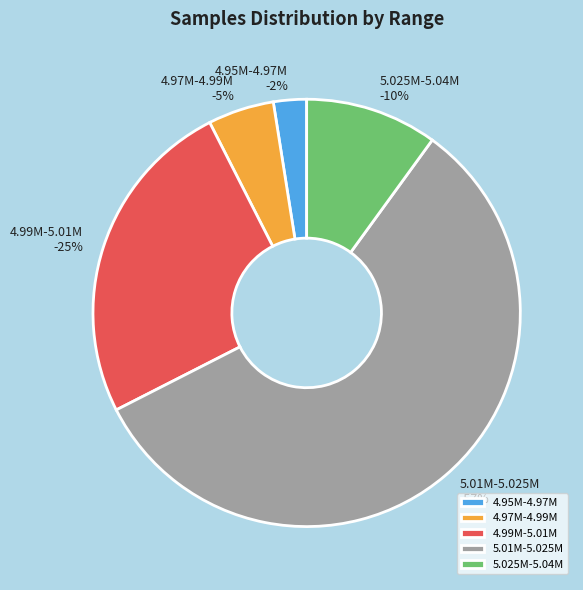

To the nearest percent, what portion does 28 represent?

3%